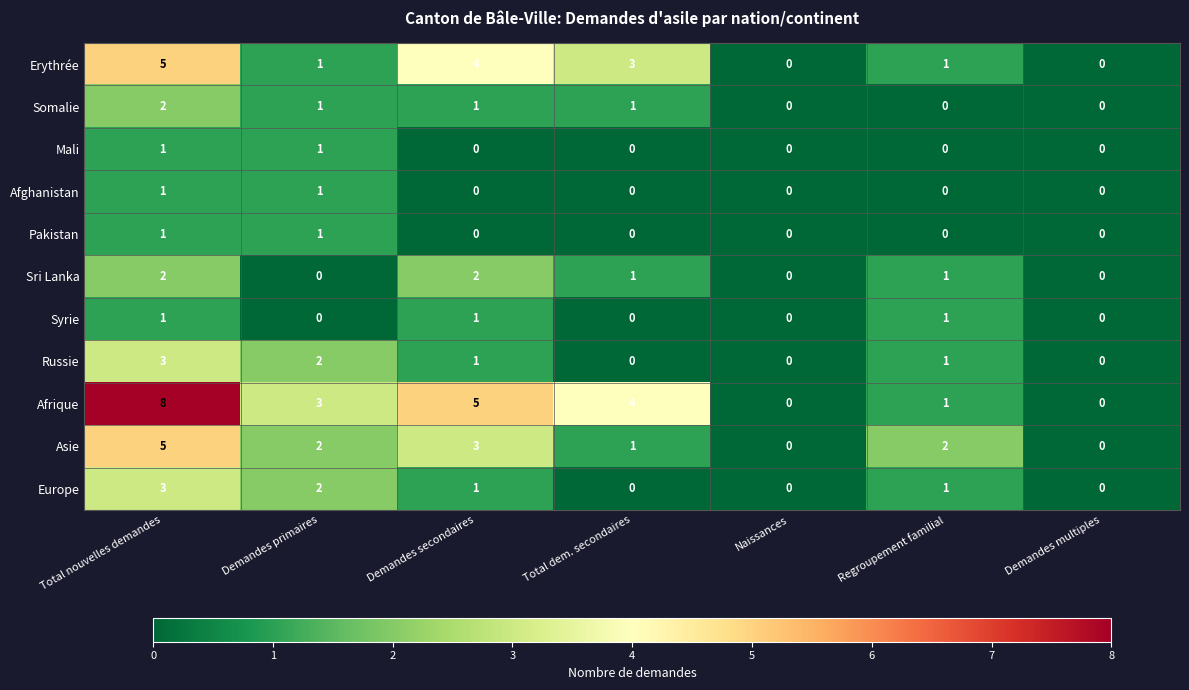

How many positive values does the Mali series have?

2